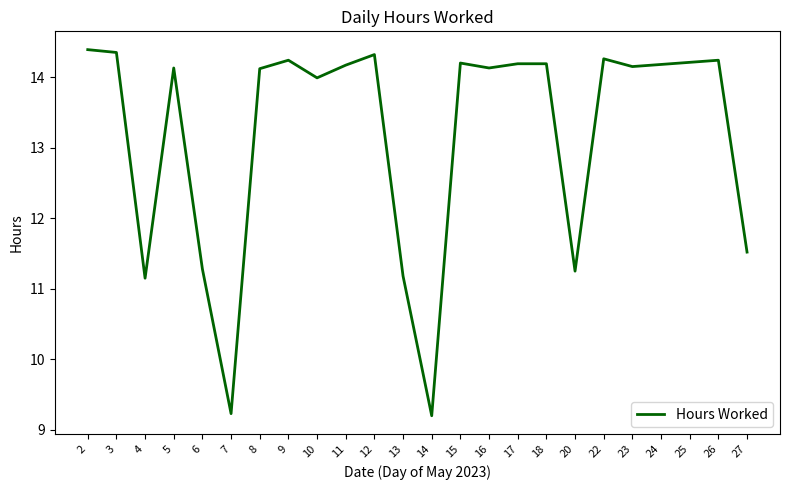

What is the smallest value displayed?

9.2